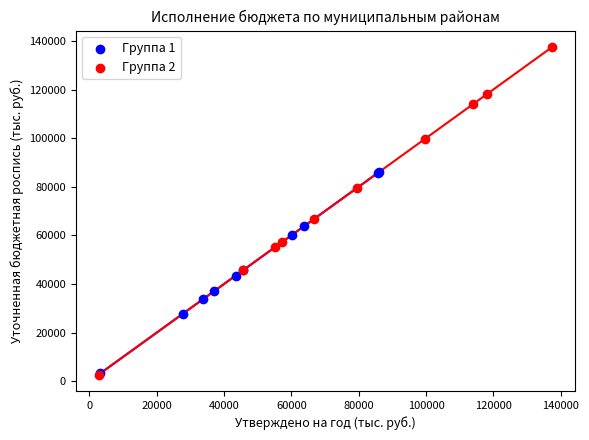

What are all the series names shown in the legend?

Группа 1, Группа 2